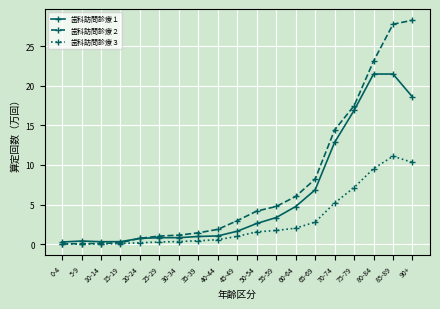

At 80-84, list the series in order from largest to smallest.

歯科訪問診療２, 歯科訪問診療１, 歯科訪問診療３